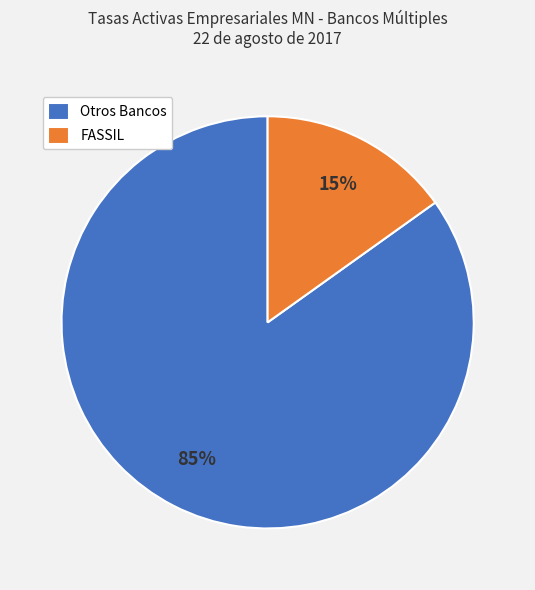

Between Otros Bancos and FASSIL, which is larger?

Otros Bancos